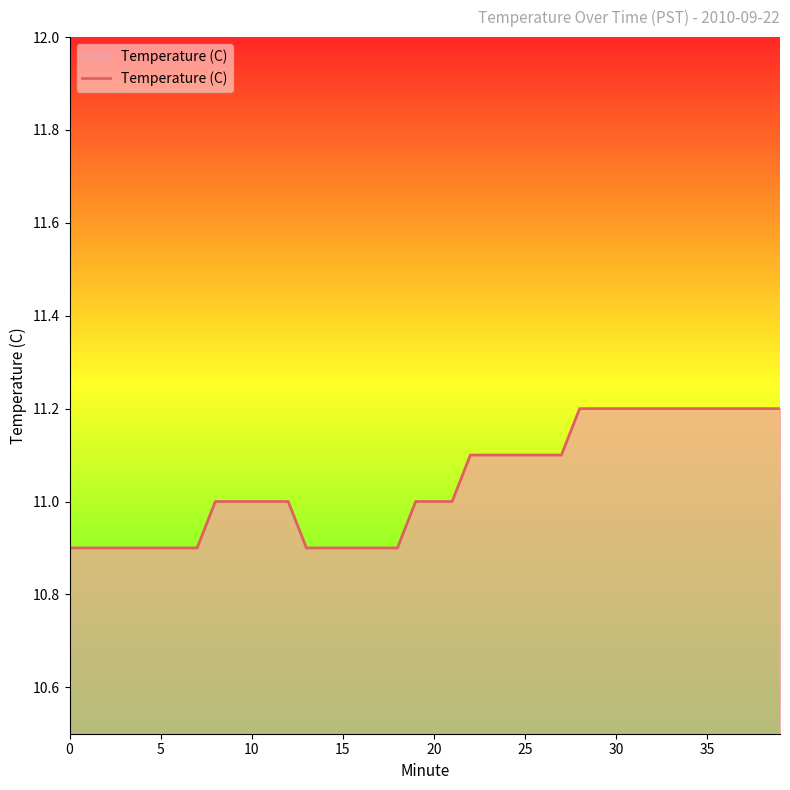

What is the lowest value of the Temperature (C) series?

10.9